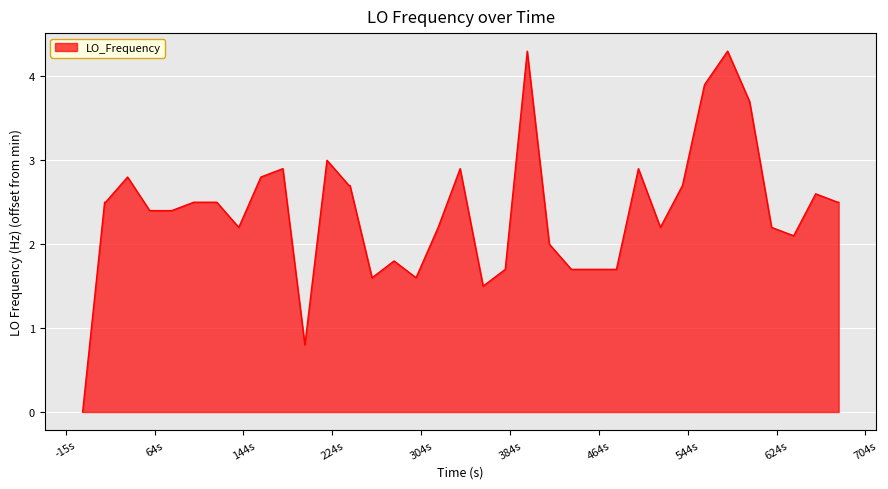

What is the maximum value shown in the chart?

4.3